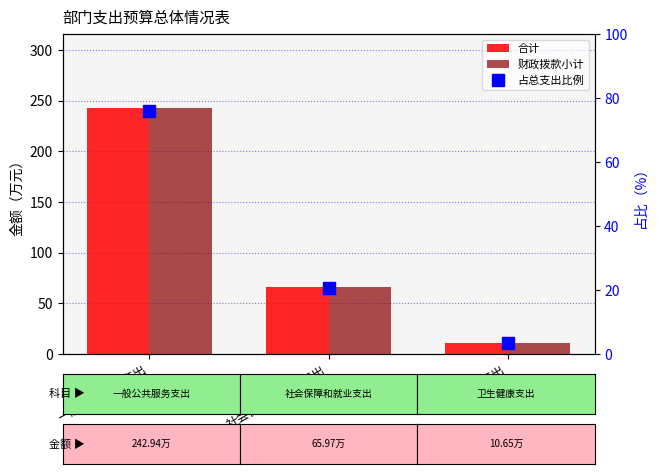

True or false: 占总支出比例 has a value of 3.3 at 卫生健康支出.

True